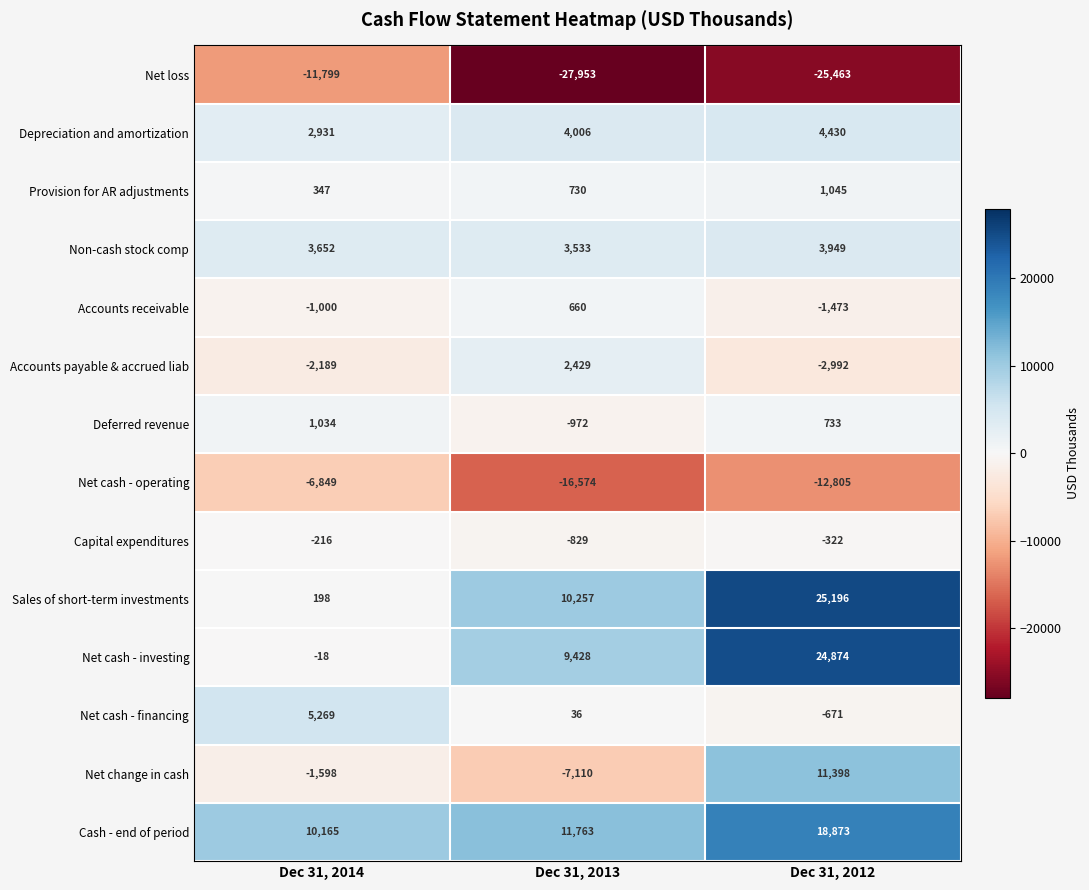

The value of Non-cash stock comp at Dec 31, 2014 is 1768. True or false?

False